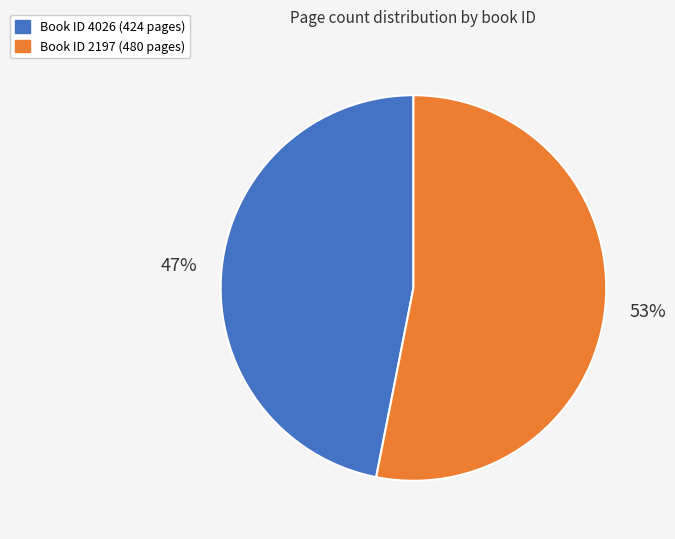

Count the number of slices in the pie.

2